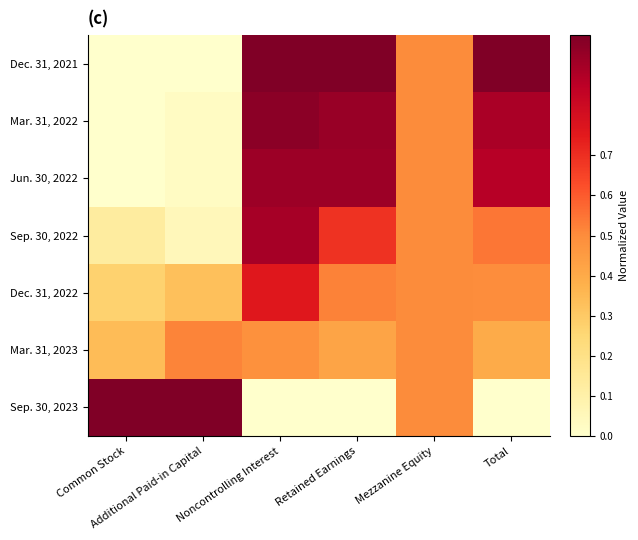

What is the spread (max minus min) of values at Total?

1.0